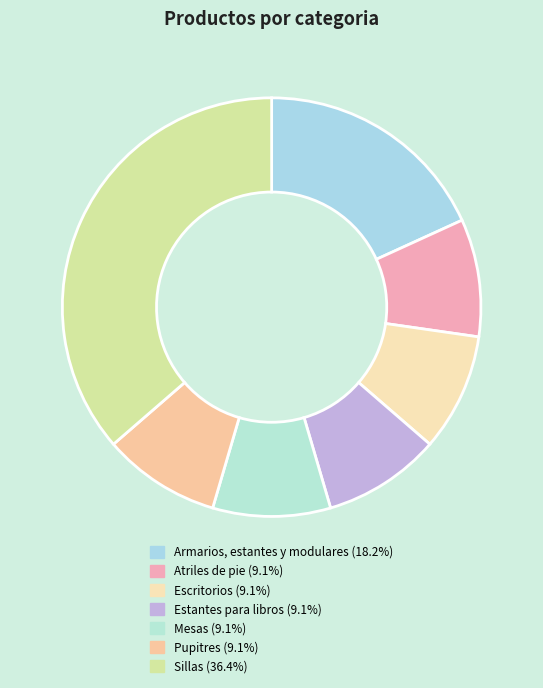

True or false: Atriles de pie accounts for 9% of the total.

True